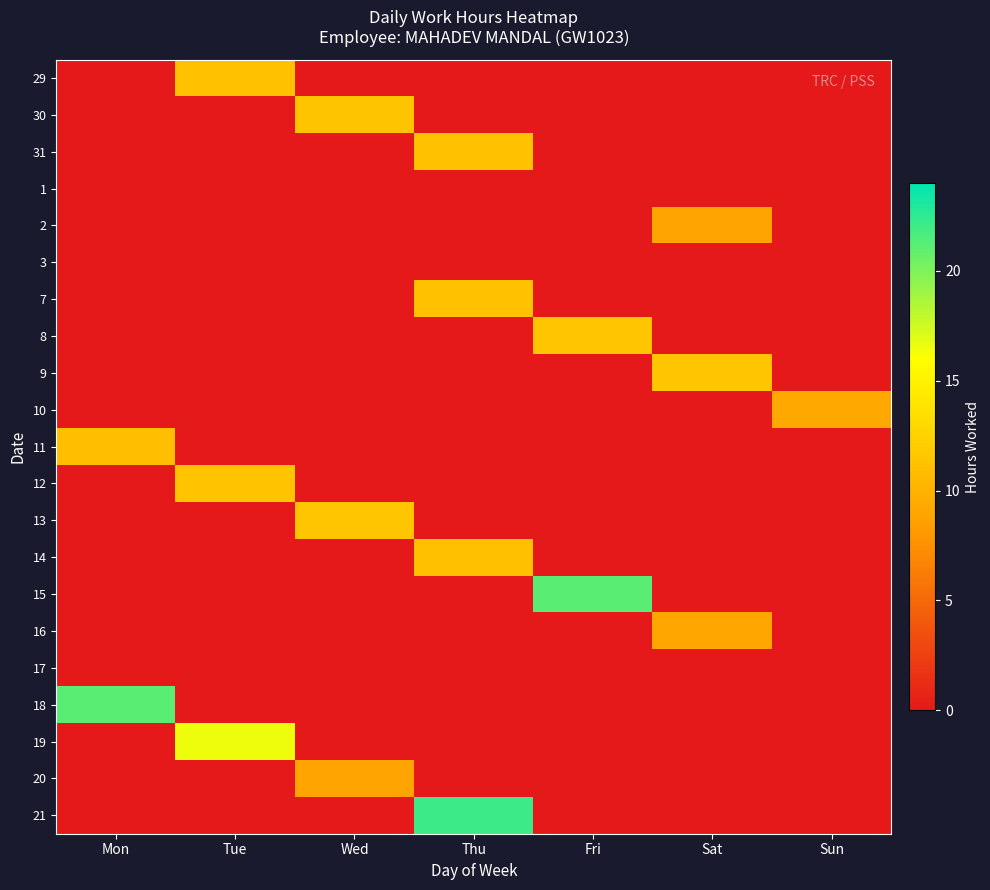

Which series changed the most between Wed and Fri?

15